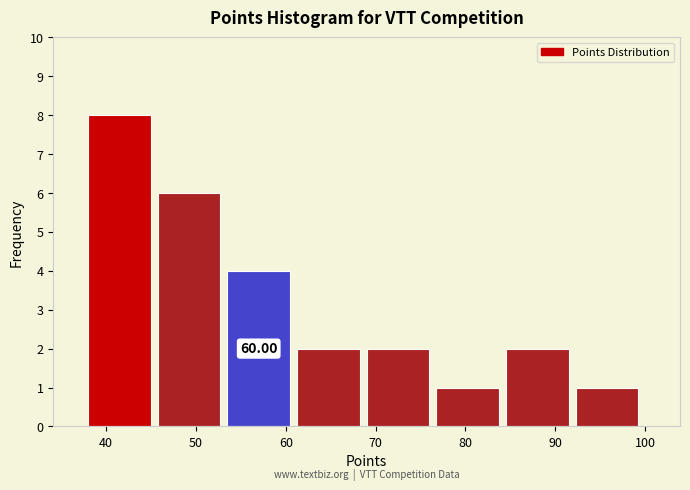

Over which range of the x-axis is the bar tallest?

38 to 46